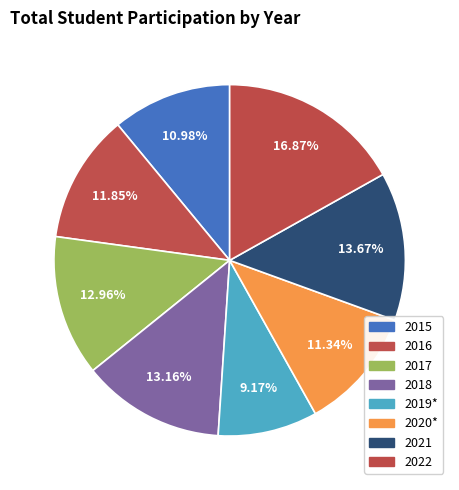

How many segments does this pie chart have?

8